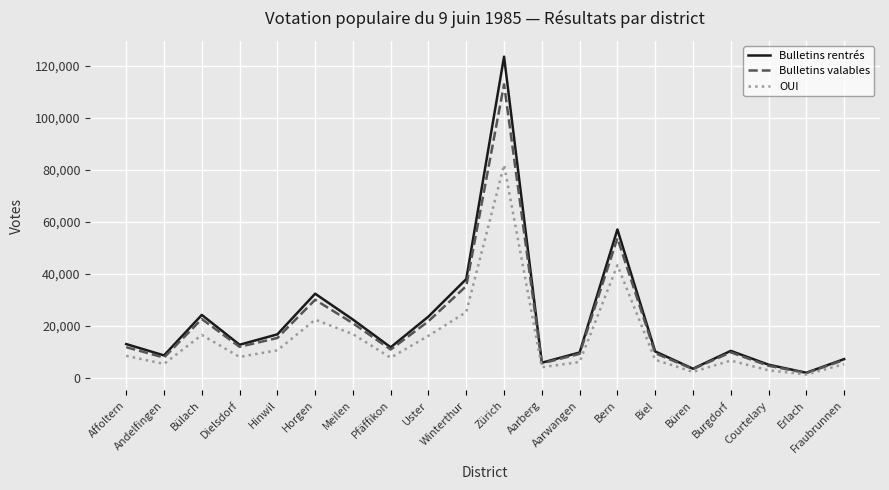

How many categories are shown in the chart?

20